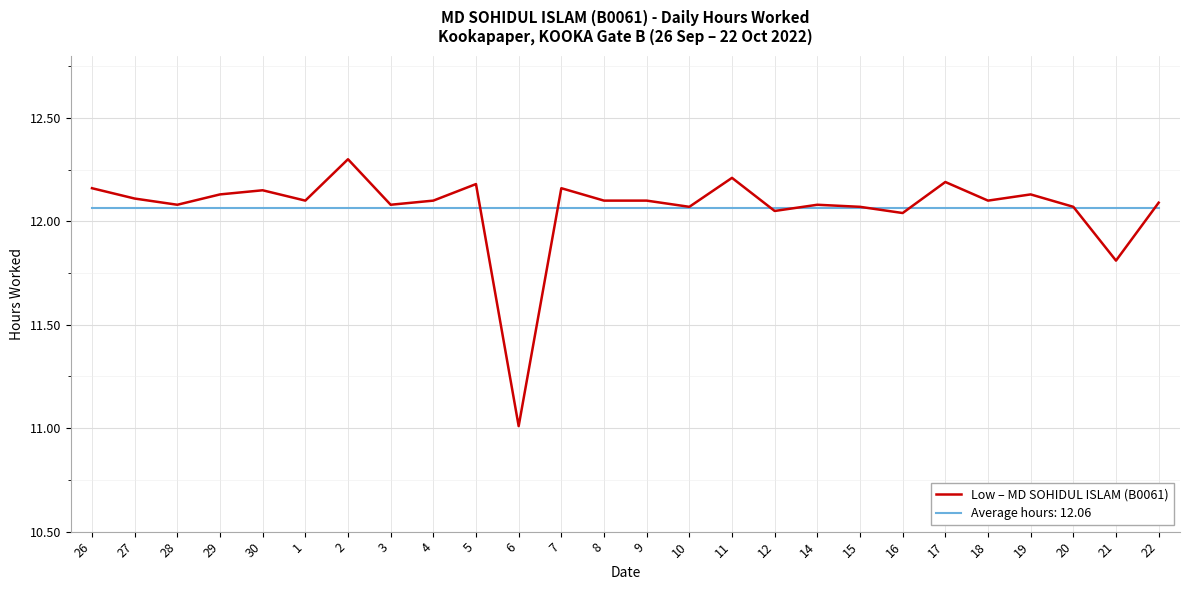

True or false: Average hours: 12.06 has a value of 12.1 at 7.

True